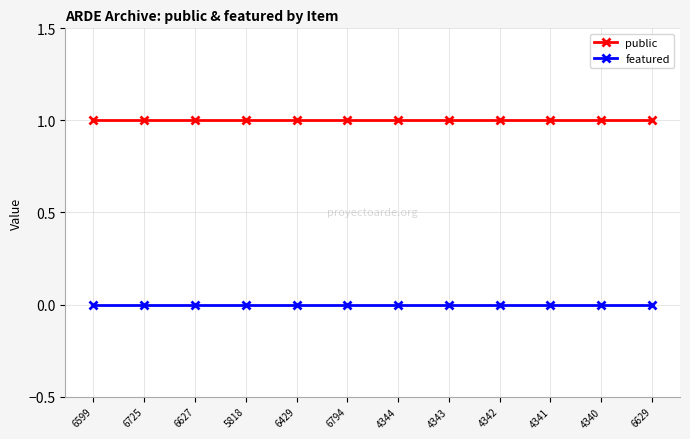

What is the label of the 6th point from the right?

4344